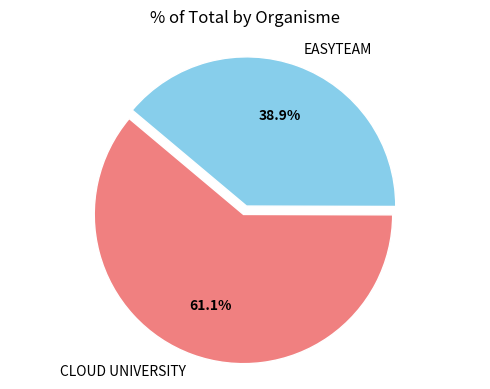

Combined, what portion of the pie is CLOUD UNIVERSITY and EASYTEAM?

100.0%